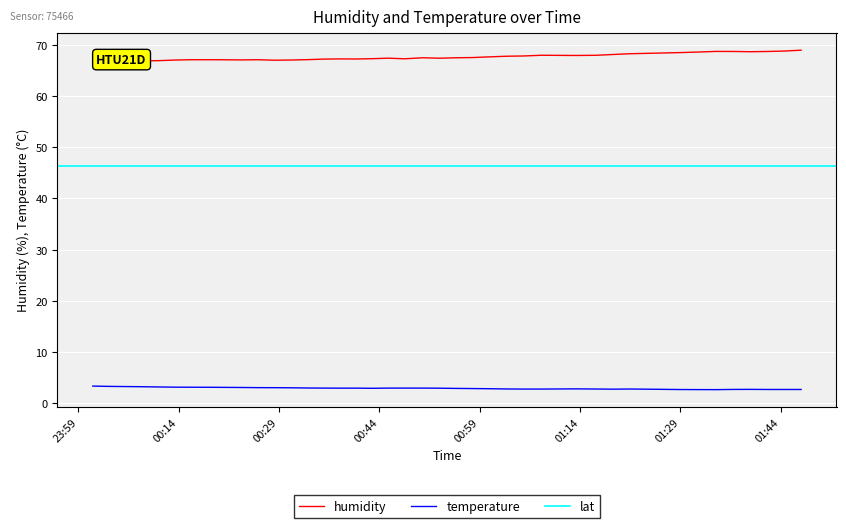

True or false: humidity and temperature cross at least once.

False